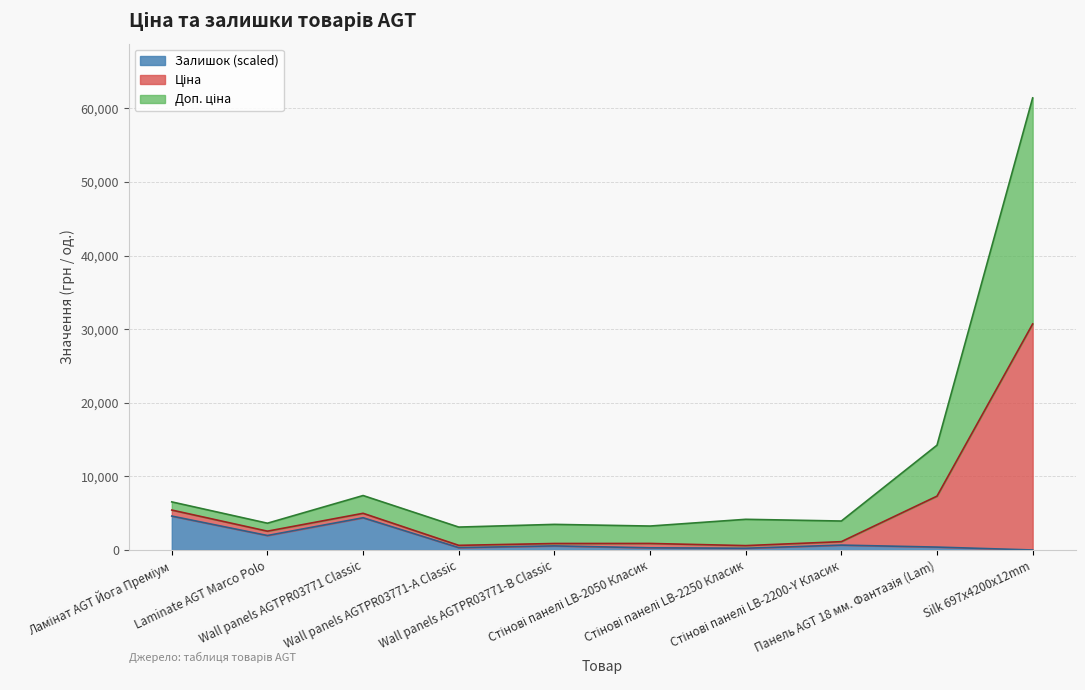

What is the label of the 7th point from the left?

Стінові панелі LB-2250 Класик